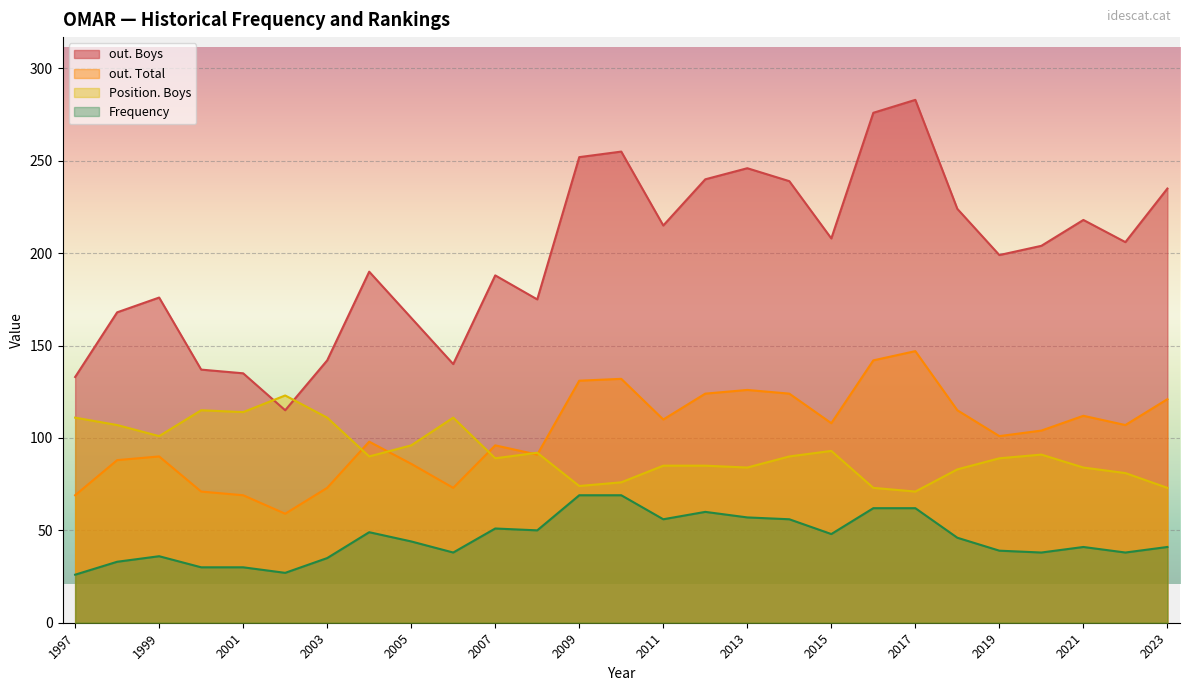

What is the sum of all out. Total values?

2767